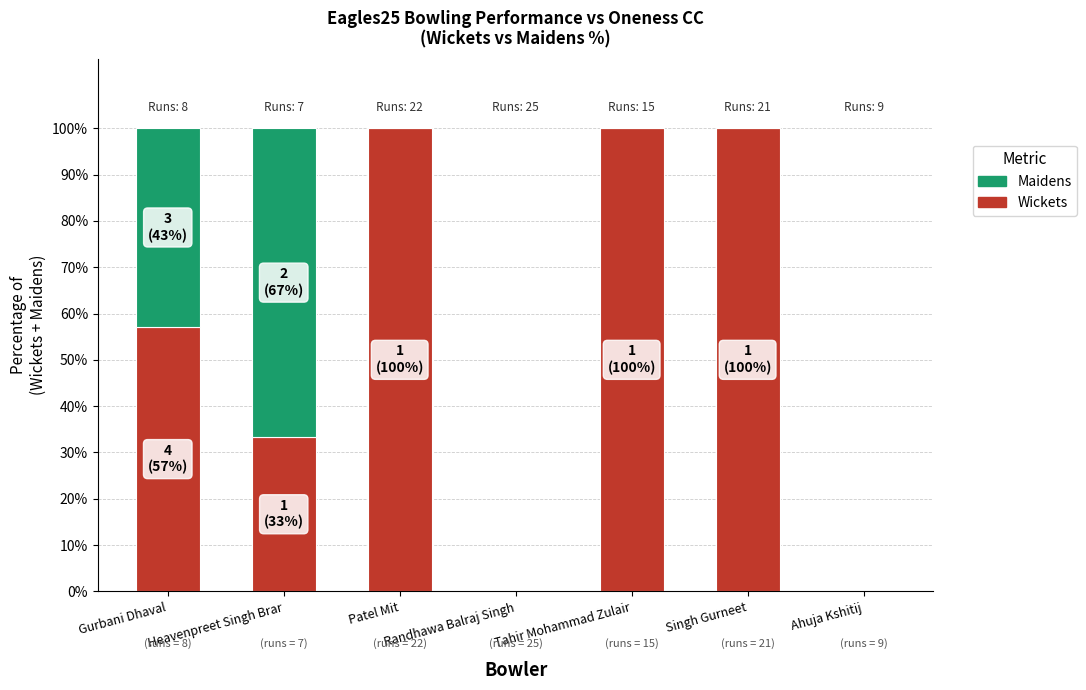

Read the Wickets value at Gurbani Dhaval.

57.1